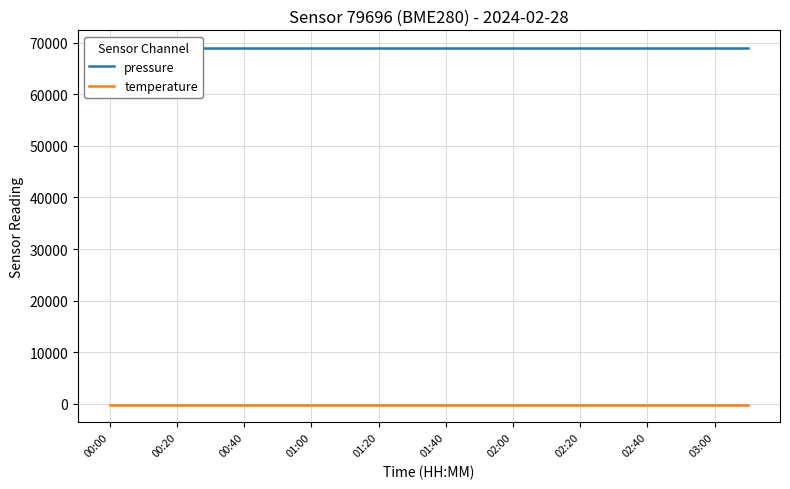

Which category has the lowest value in the pressure series?

00:00